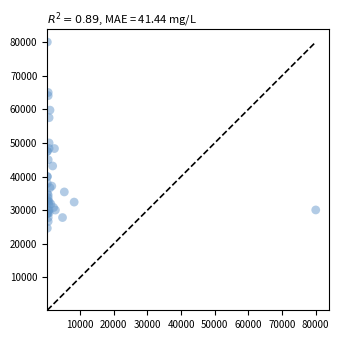

What Y value in the scatter plot is closest to 52320?

50000.0